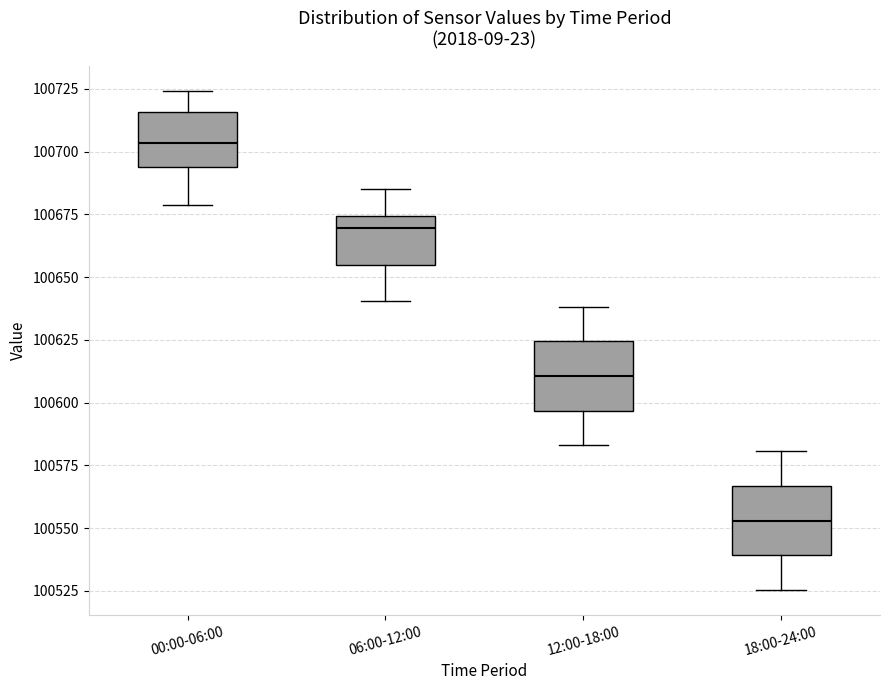

Where does the lower whisker of the box for 12:00-18:00 end on the y-axis? The values are not printed on the chart, so give them approximately, as read against the axis.

100585